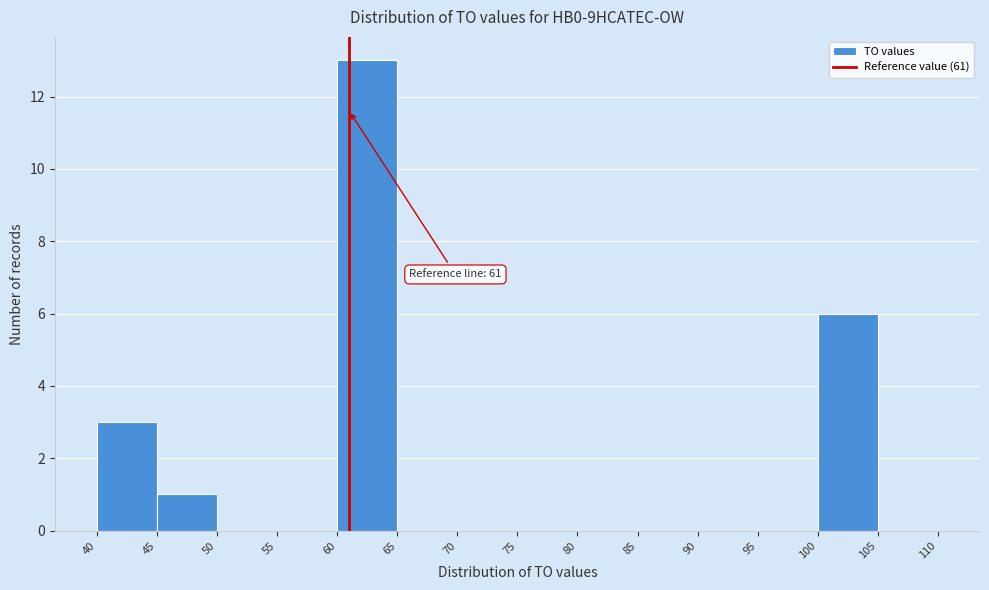

Which range on the x-axis has the tallest bar?

60 to 65